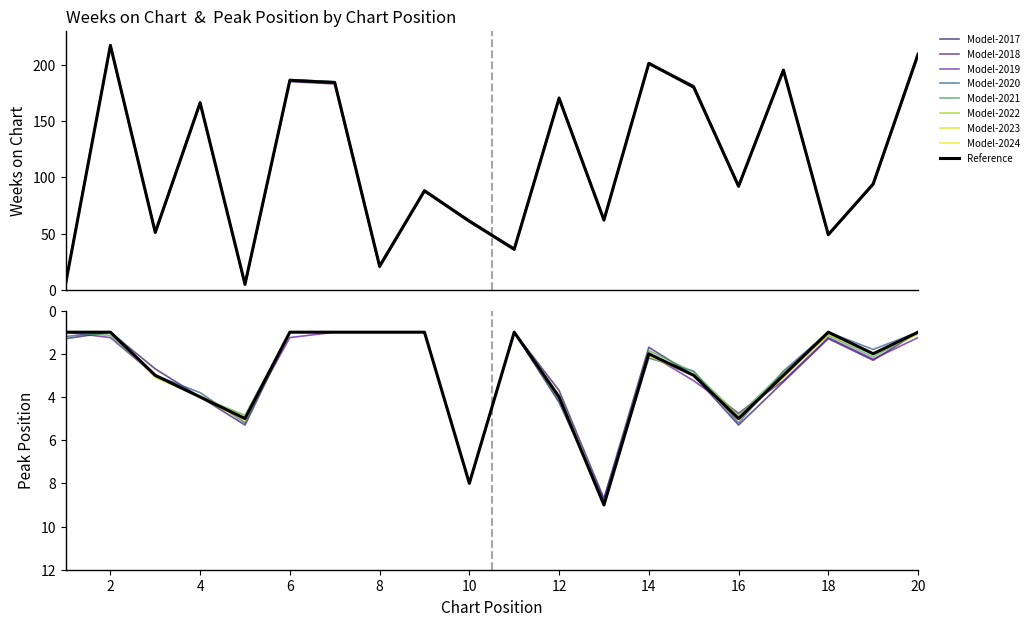

How many values in the Peak Position series are below 2?

9